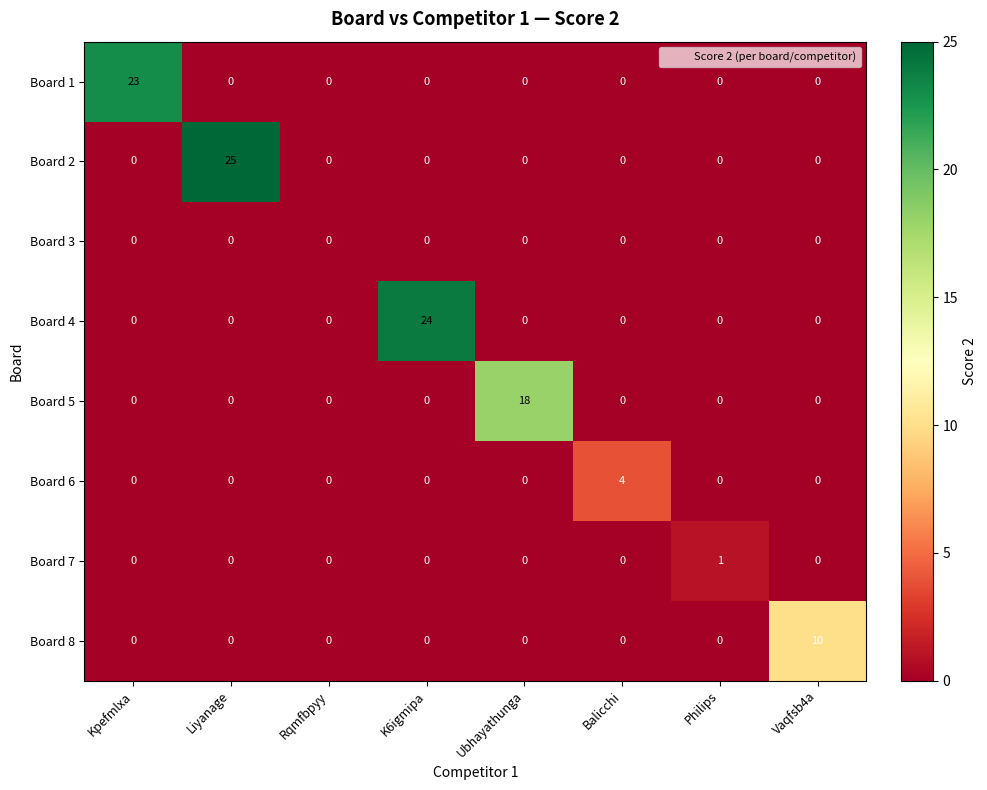

At which category is the sum across all series the highest?

Liyanage